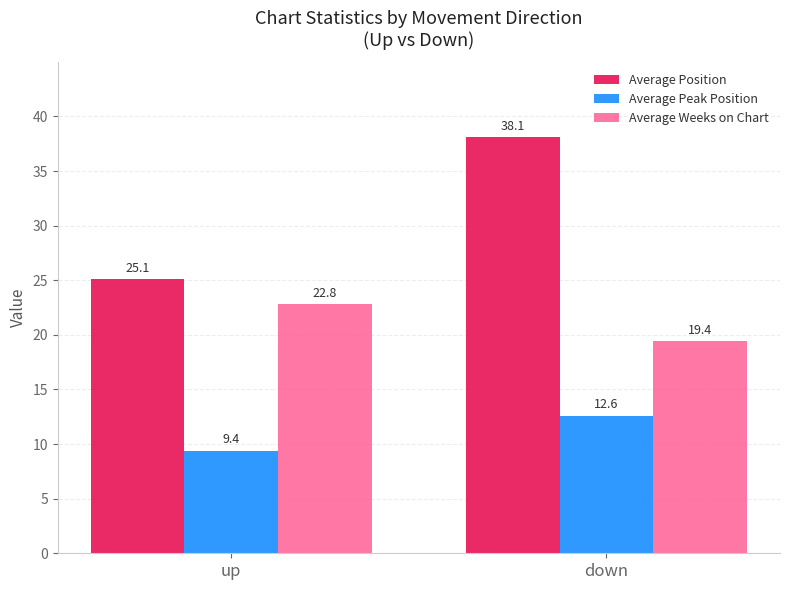

What is the maximum value for Average Peak Position?

12.6